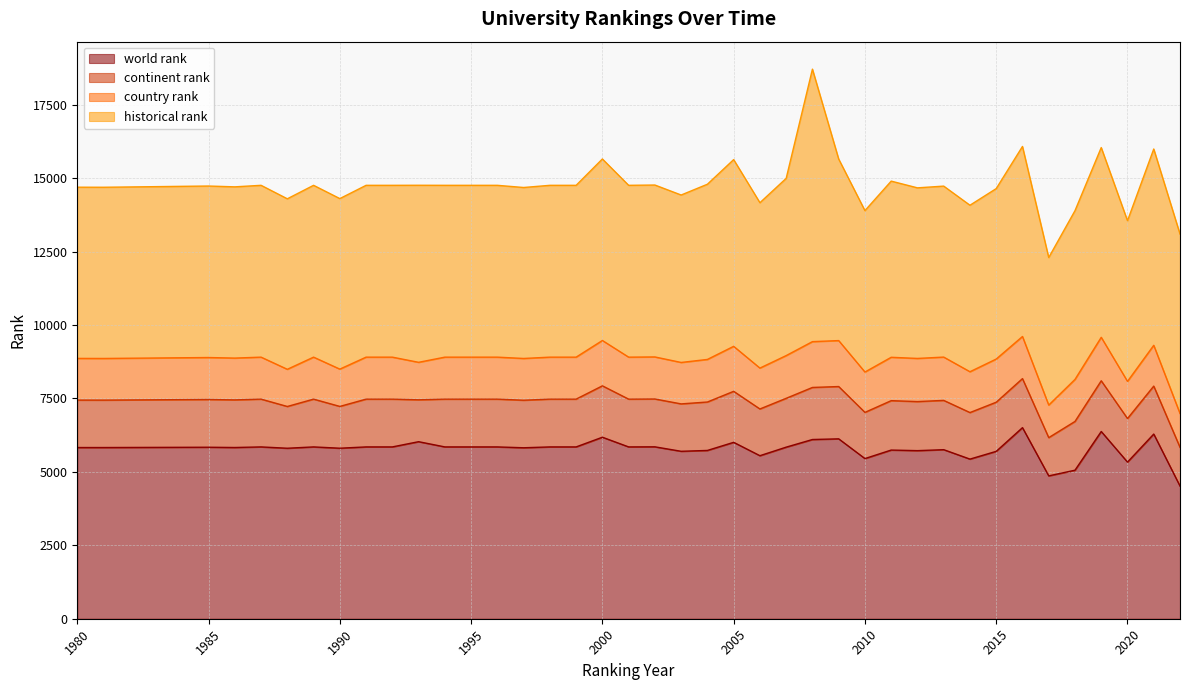

True or false: historical rank has a value of 10176 at 1981.

False